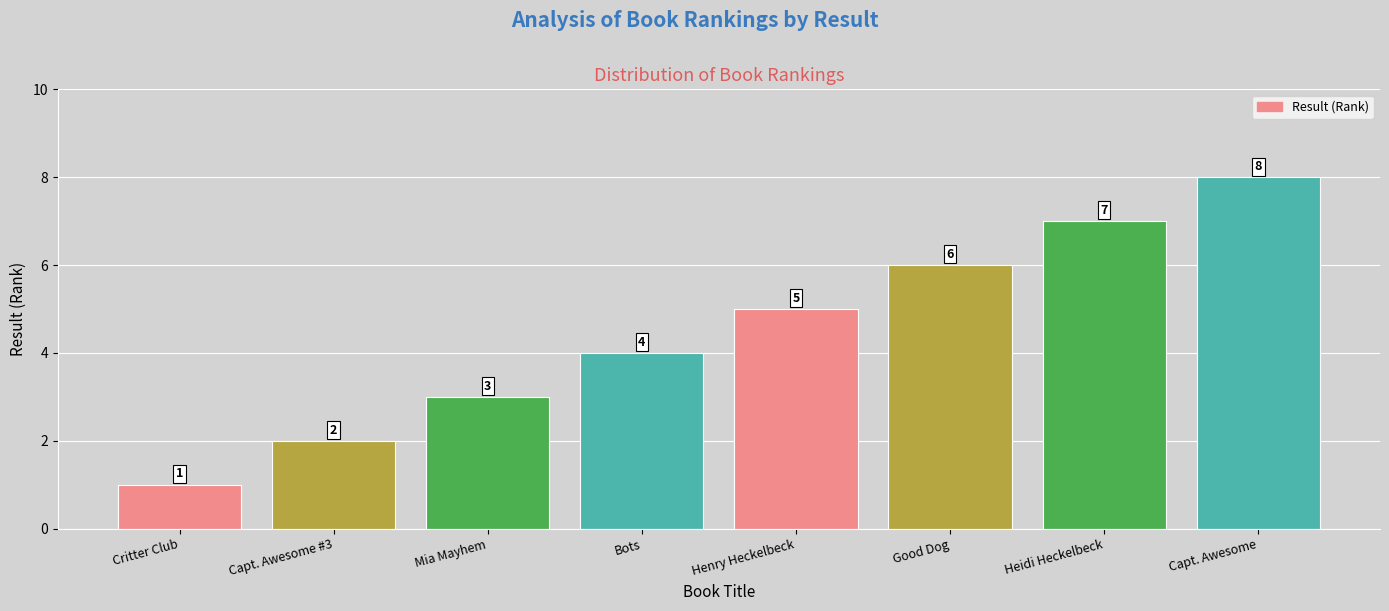

What is the change in value from Critter Club to Bots?

+3